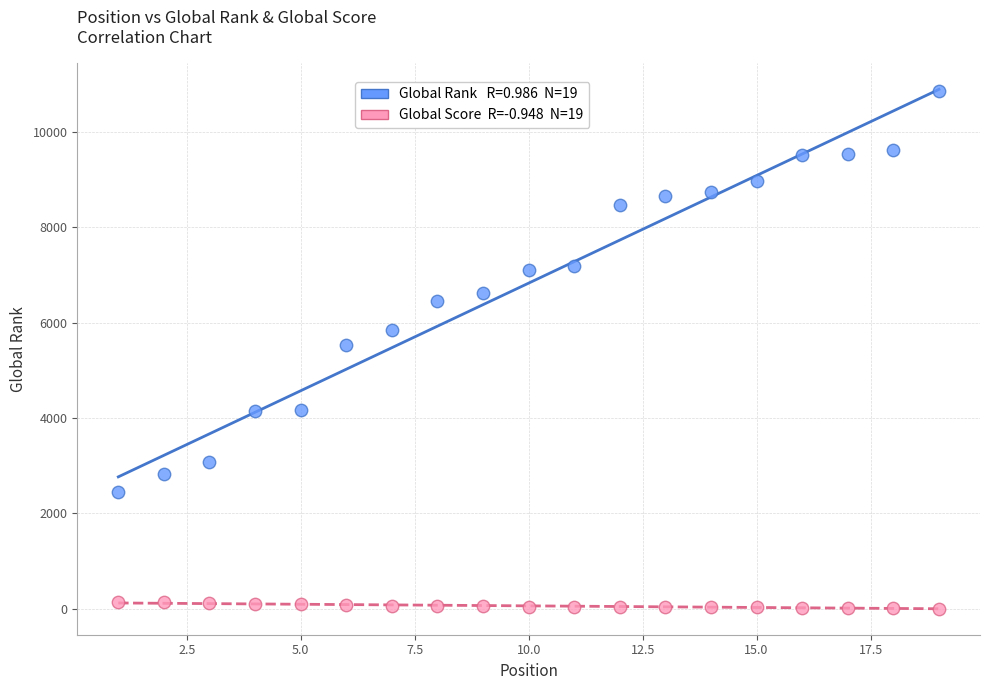

Across all data points, what is the range of Y values (max minus min)?

10851